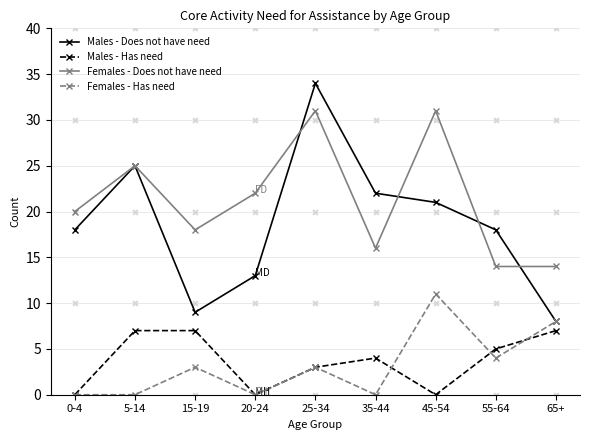

At how many categories does at least one series exceed 8?

9